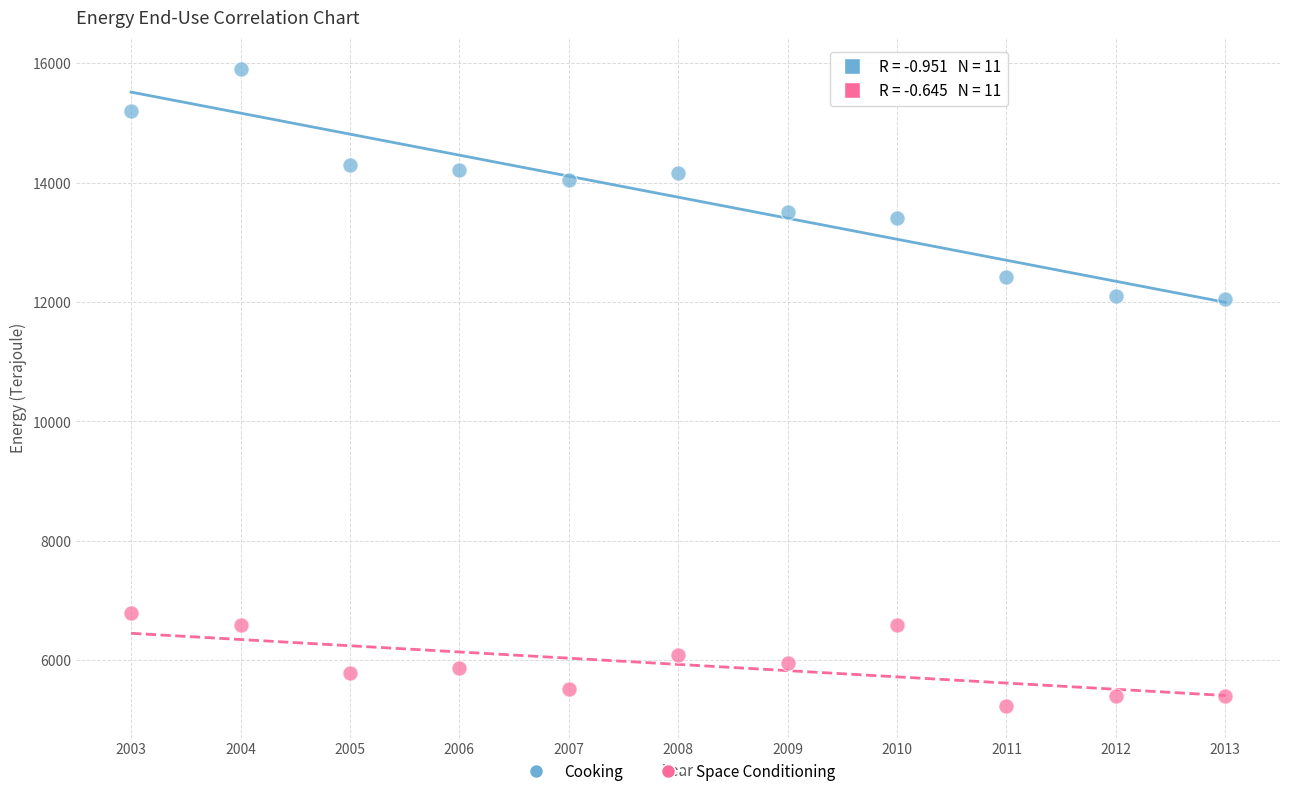

Which series contains the lowest Y value?

Space Conditioning